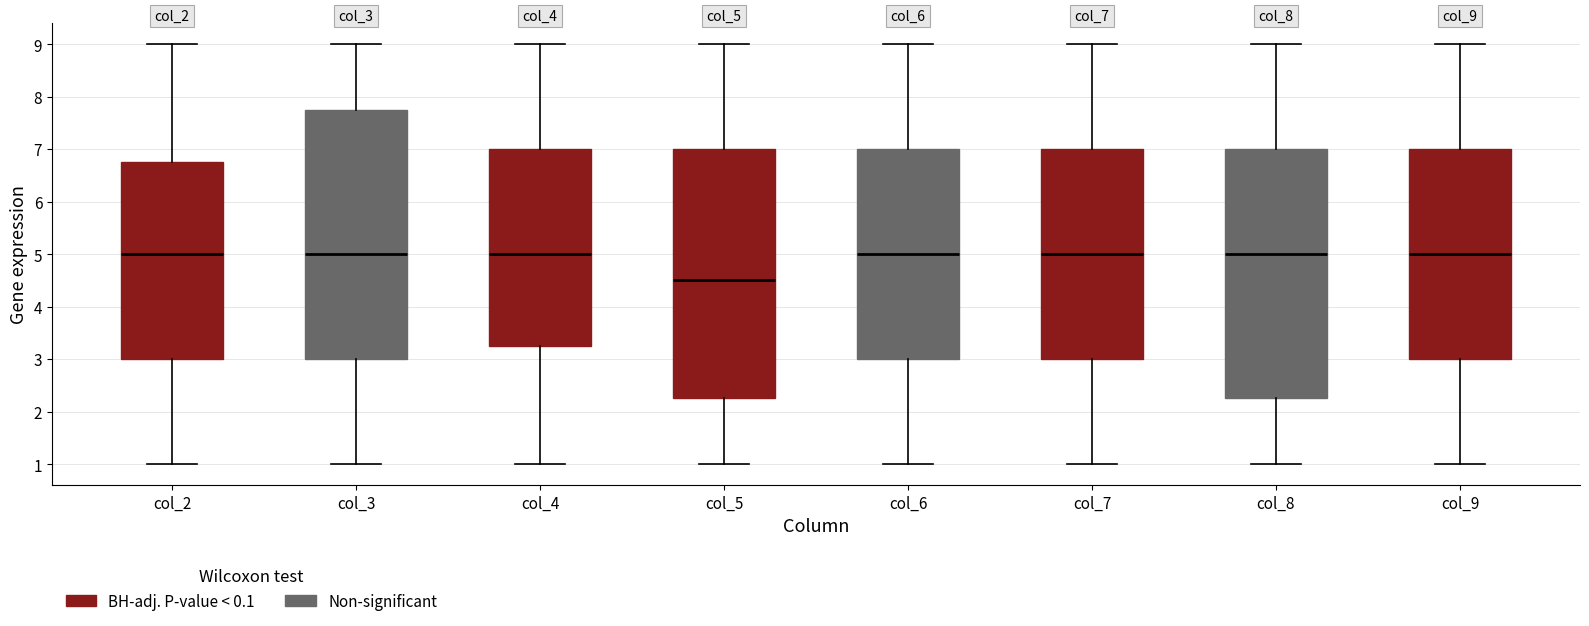

Where does the lower whisker of the box for col_8 end on the y-axis? The values are not printed on the chart, so give them approximately, as read against the axis.

1.0